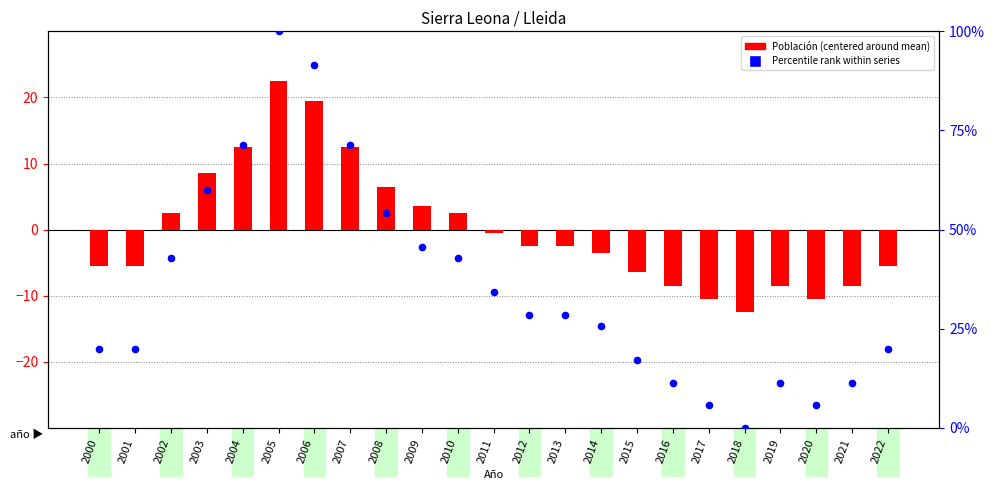

Which series has the largest Y range (max minus min)?

Percentile rank